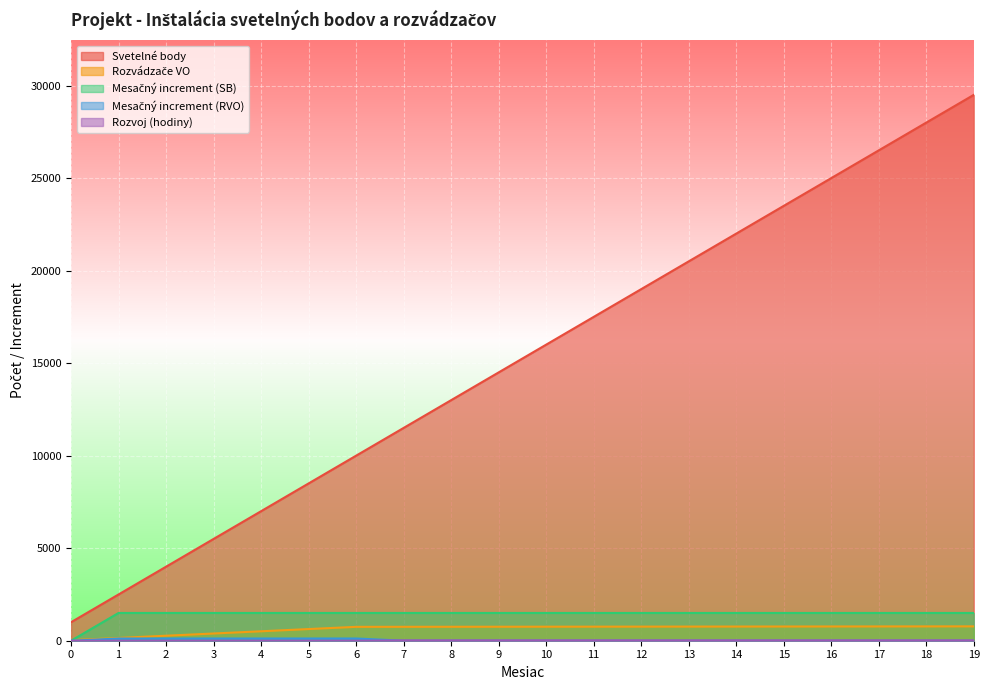

At which label does Mesačný increment (RVO) reach its peak?

1